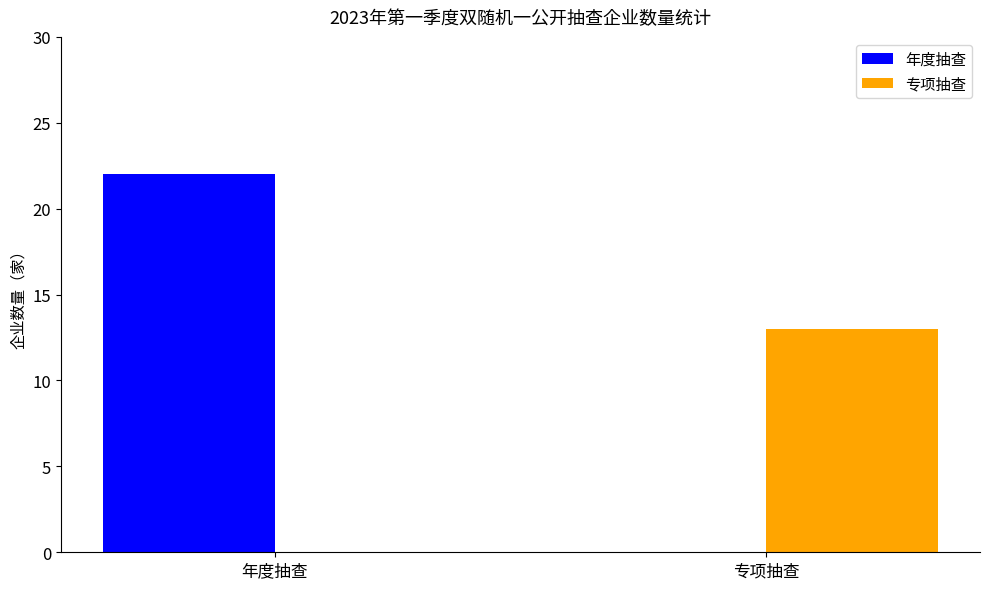

What is the total value across all series at 年度抽查?

22